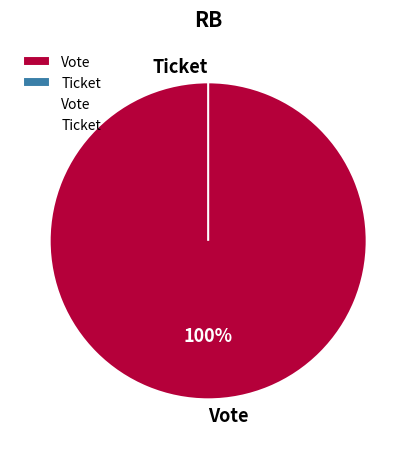

Is it true that Ticket is 0% of the pie?

True